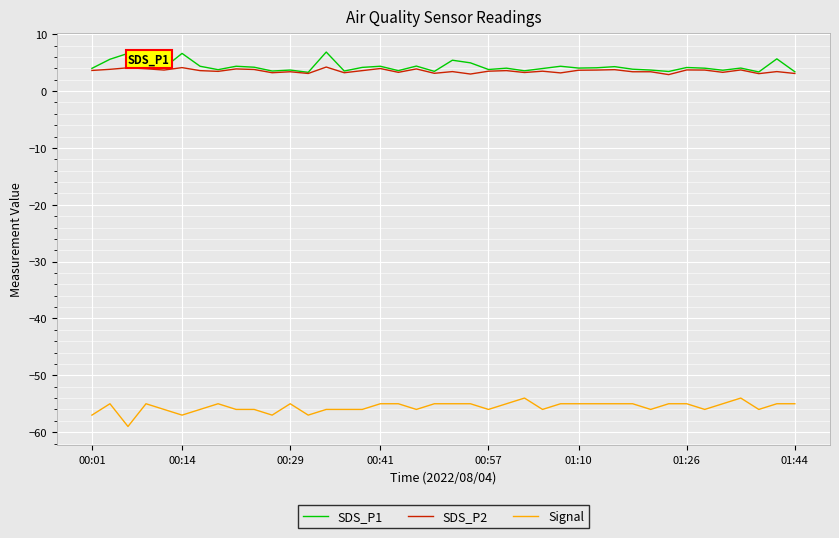

What is the minimum value for SDS_P2?

2.9